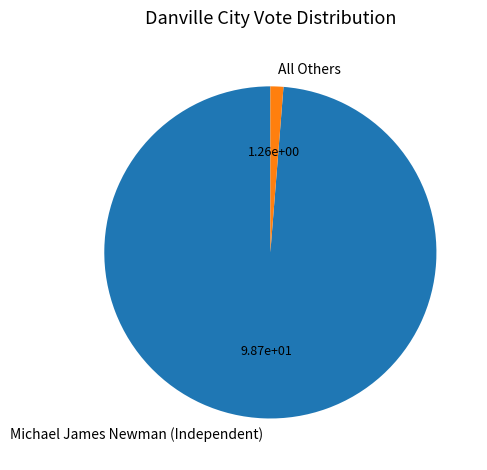

Between All Others and Michael James Newman (Independent), which is larger?

Michael James Newman (Independent)